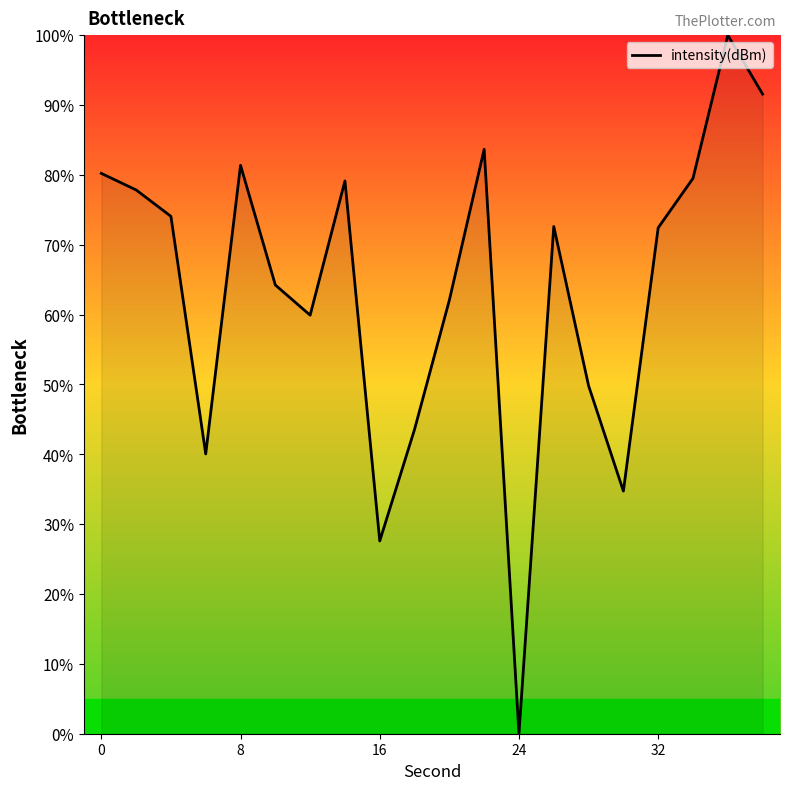

What is the maximum value shown in the chart?

100.0